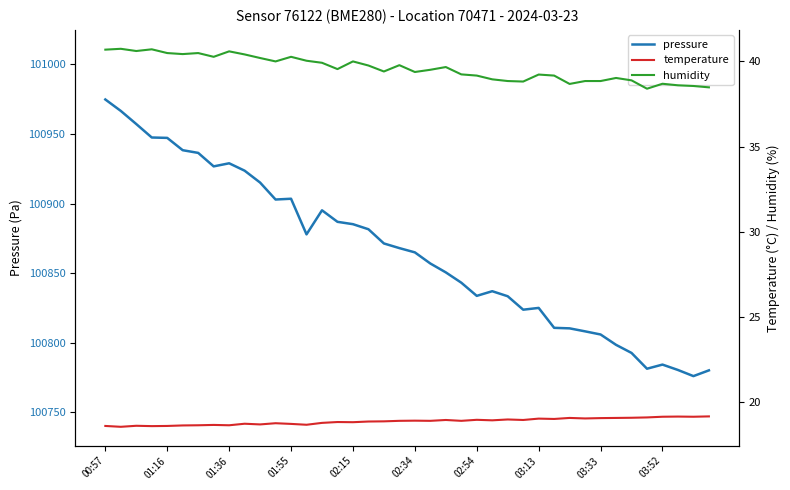

What is the value of the humidity point at the 30th from the left?

39.2